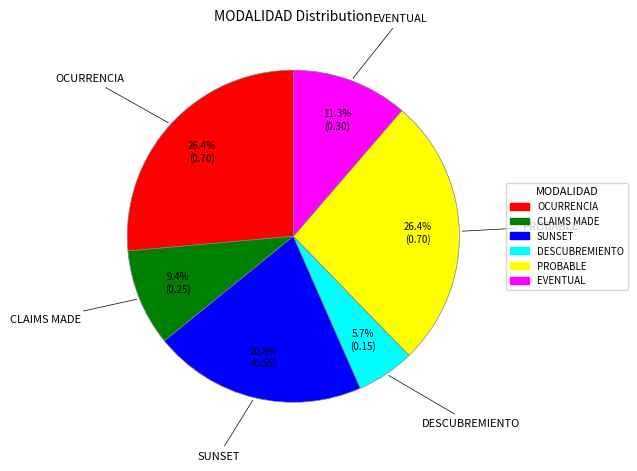

What is the total percentage of CLAIMS MADE and SUNSET?

30.2%